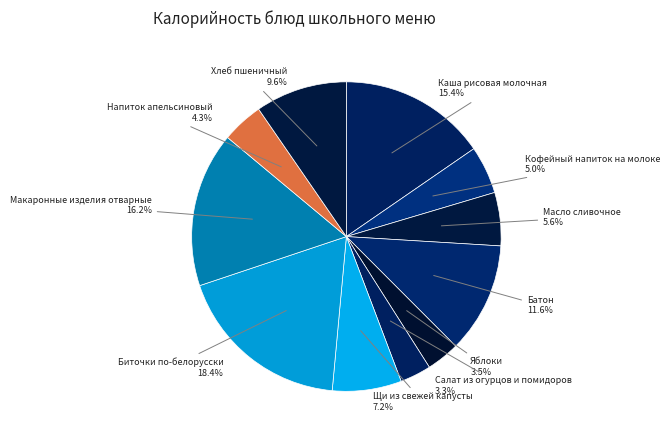

How many slices are in this pie chart?

11